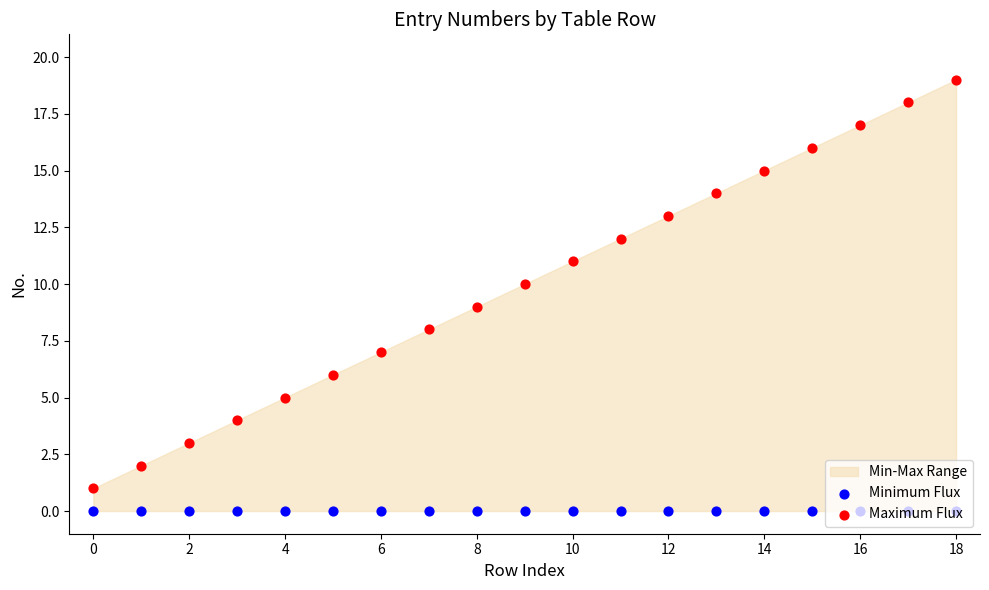

Which series has the largest Y range (max minus min)?

Maximum Flux